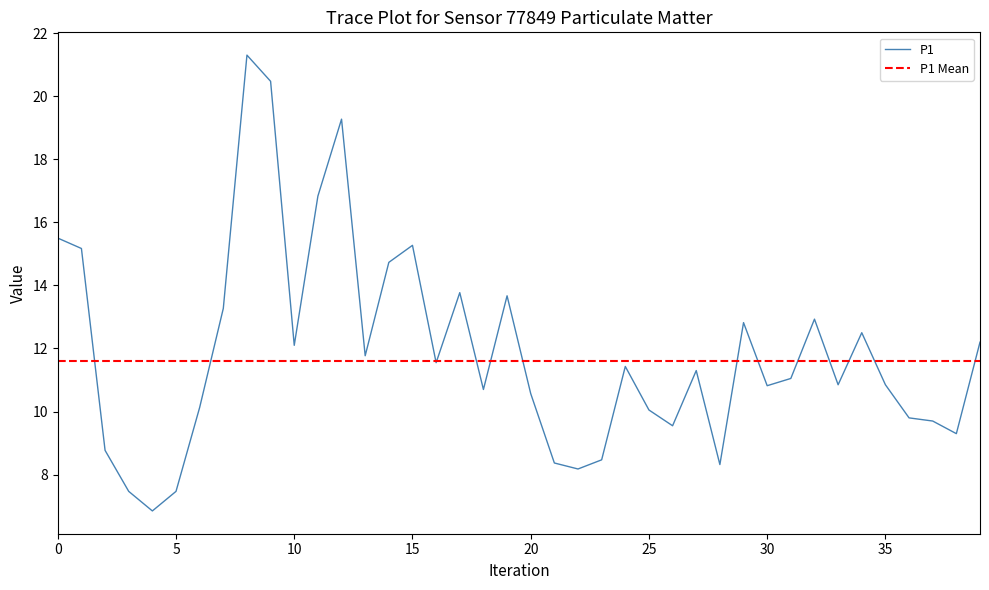

What is the highest value of the P1 series?

21.3